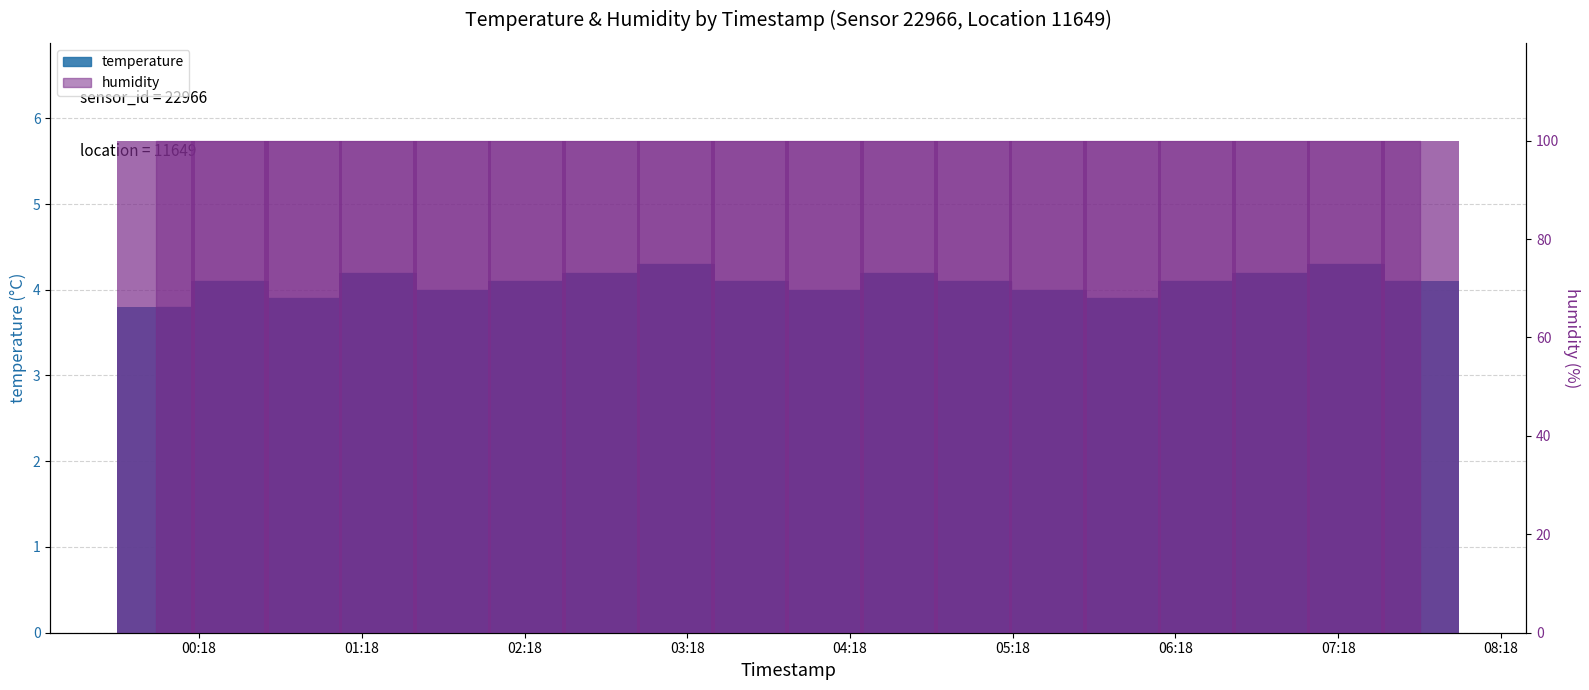

At which label is the value closest to 4?

2022-12-07T01:51:20